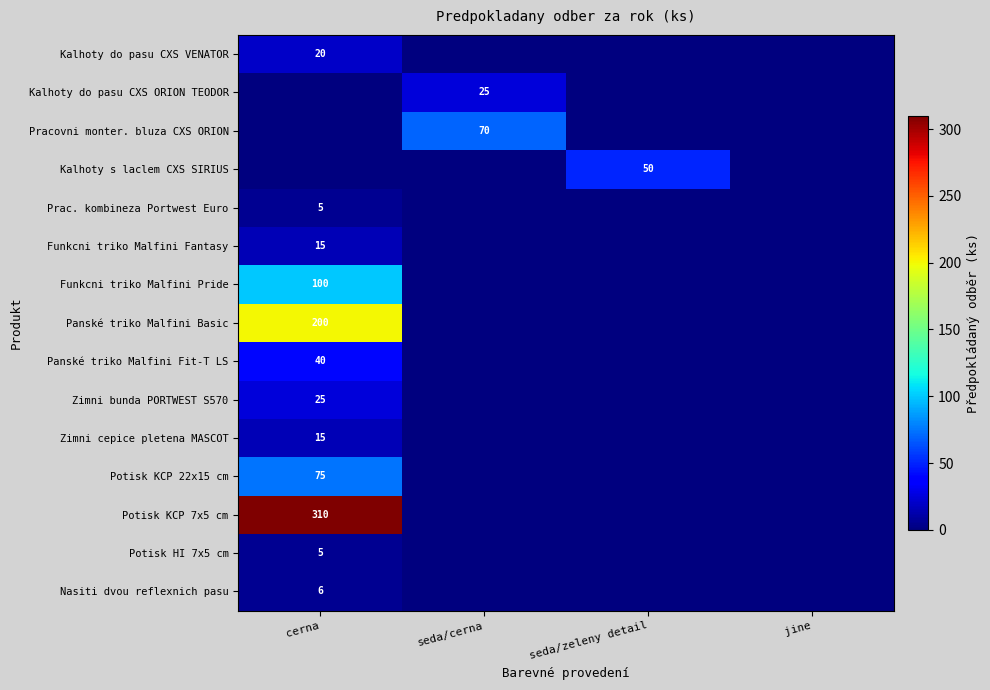

What is the total value across all series at seda/cerna?

95